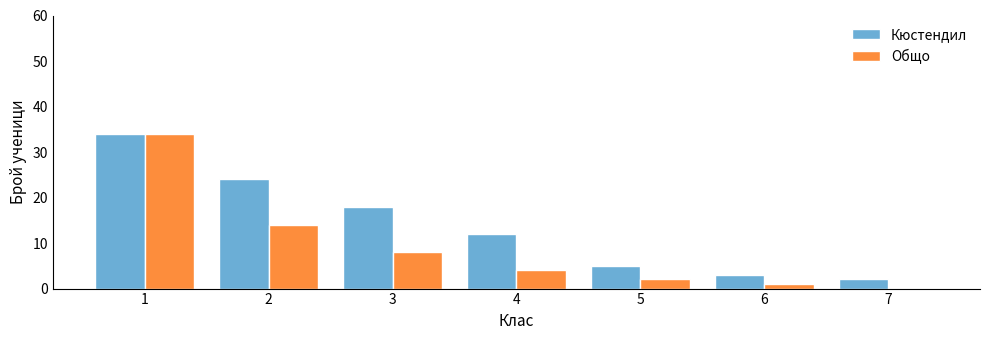

Which series changed the most between 4 and 5?

Кюстендил